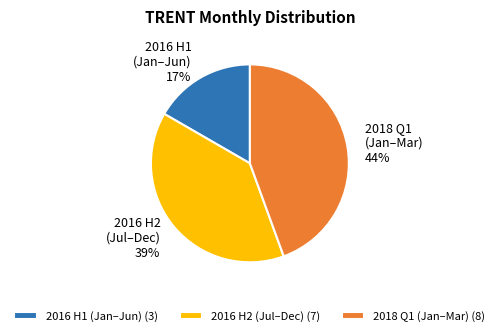

Is there any slice that represents more than half of the pie?

No